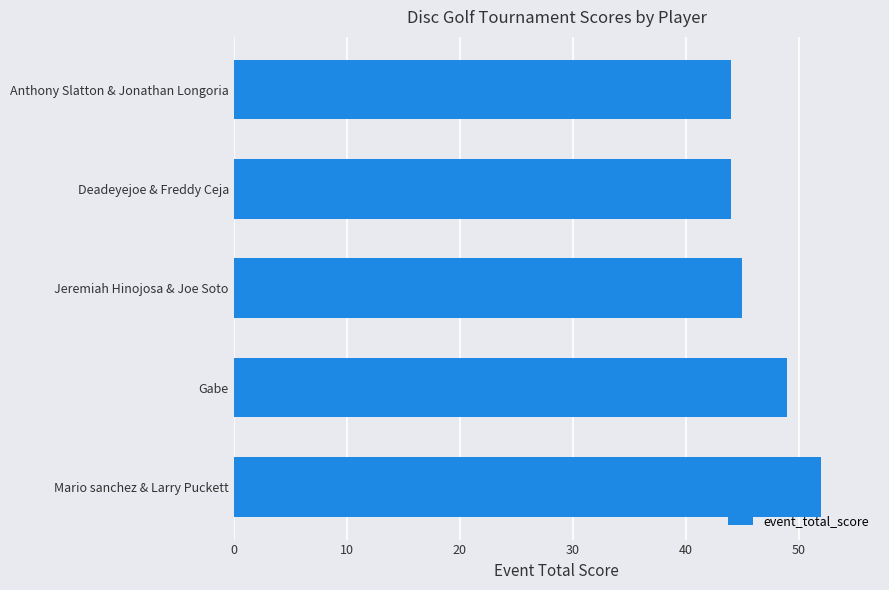

What is the ratio of the value at Anthony Slatton & Jonathan Longoria to the value at Deadeyejoe & Freddy Ceja?

1.0